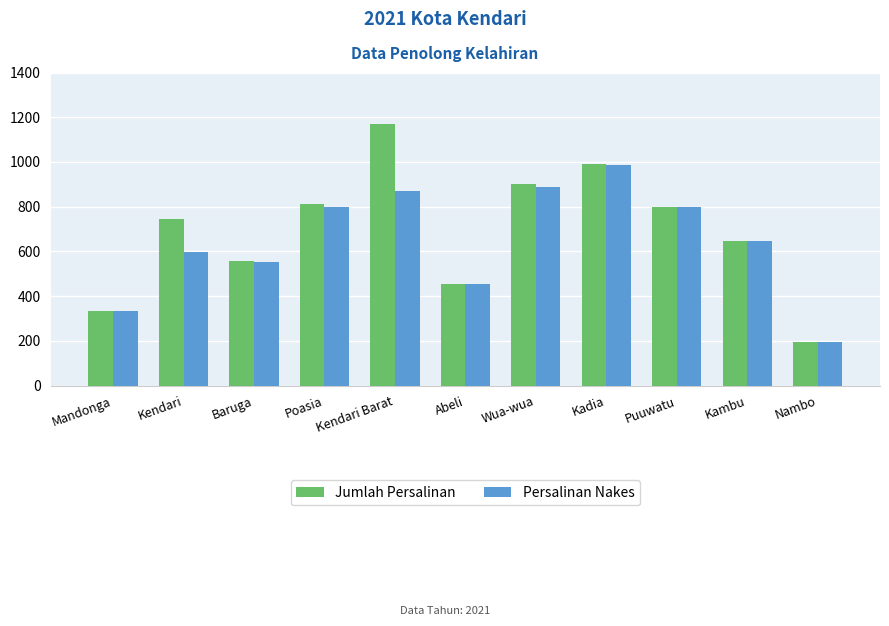

Rank the series by their maximum value, from highest to lowest.

Jumlah Persalinan, Persalinan Nakes